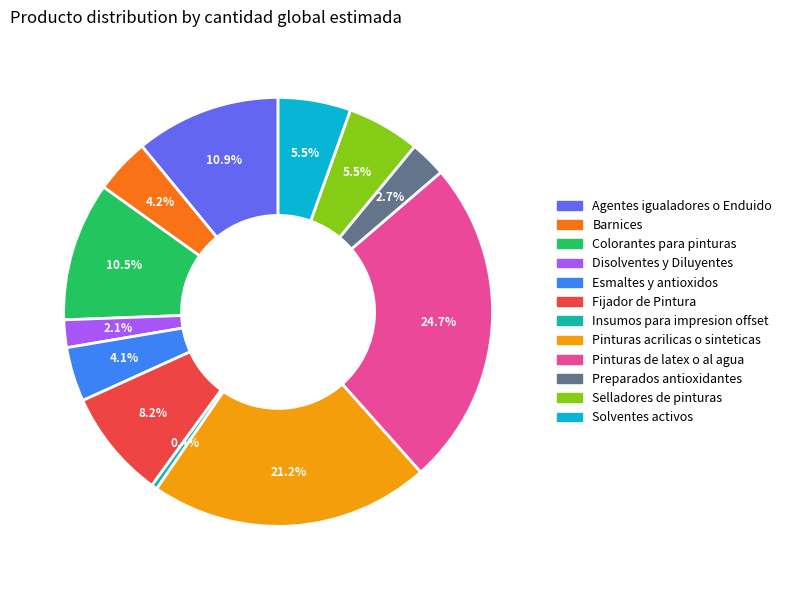

Is the sum of Solventes activos and Insumos para impresion offset greater than half?

No